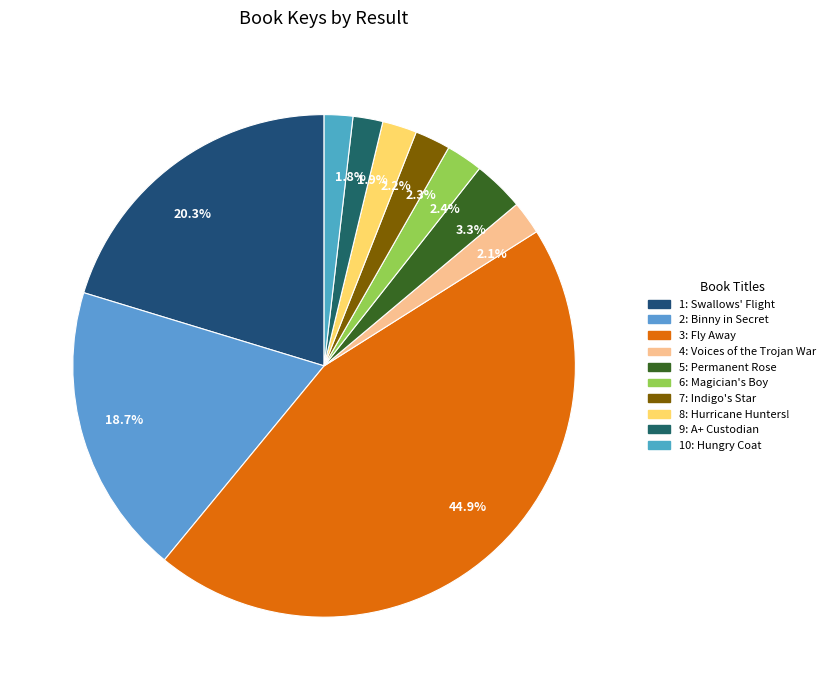

Which has a higher value, 18.7% or 1.8%?

18.7%